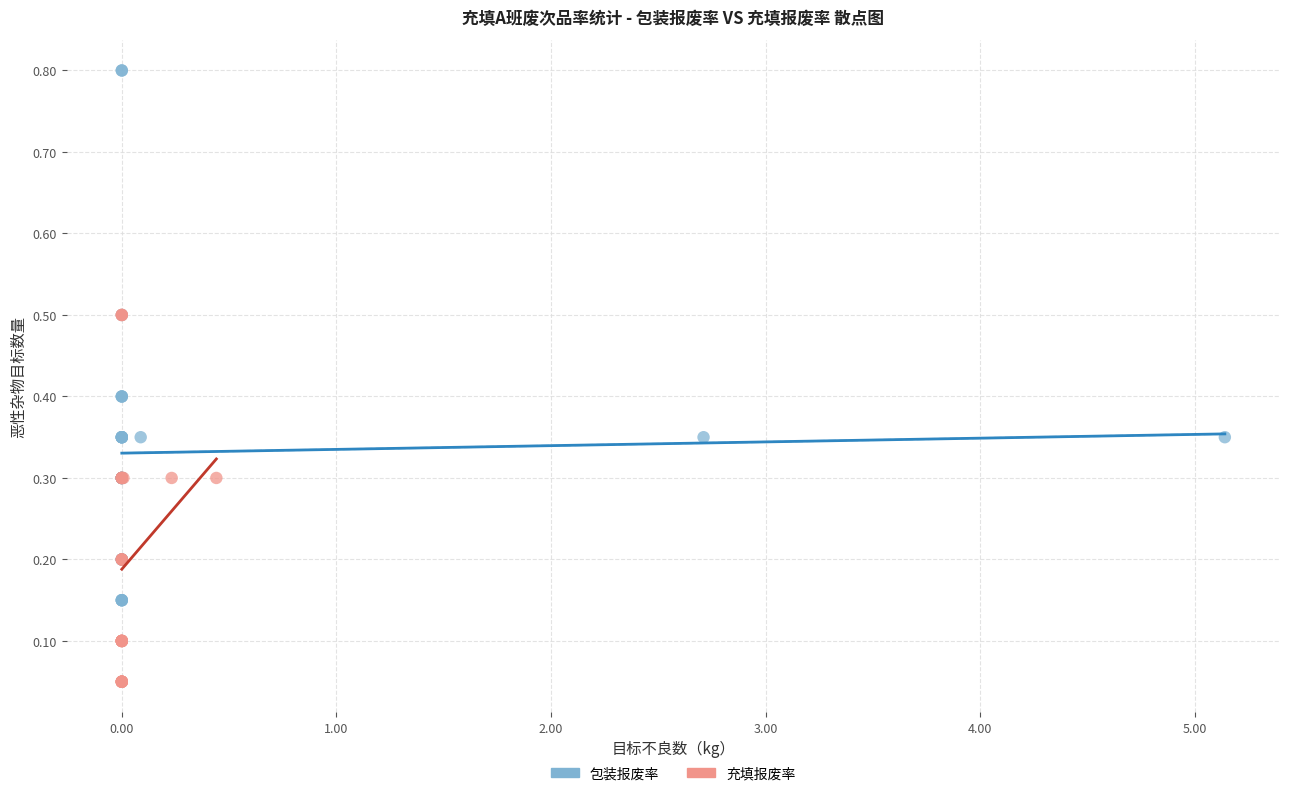

Which series has the largest Y range (max minus min)?

包装报废率